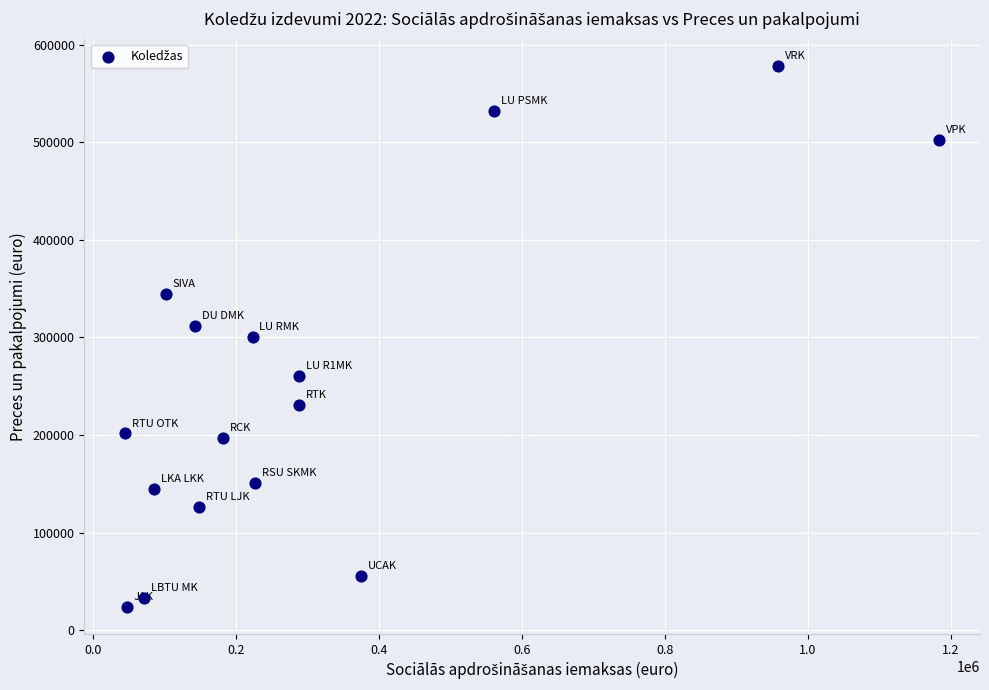

What is the range of X values (max minus min)?

1138422